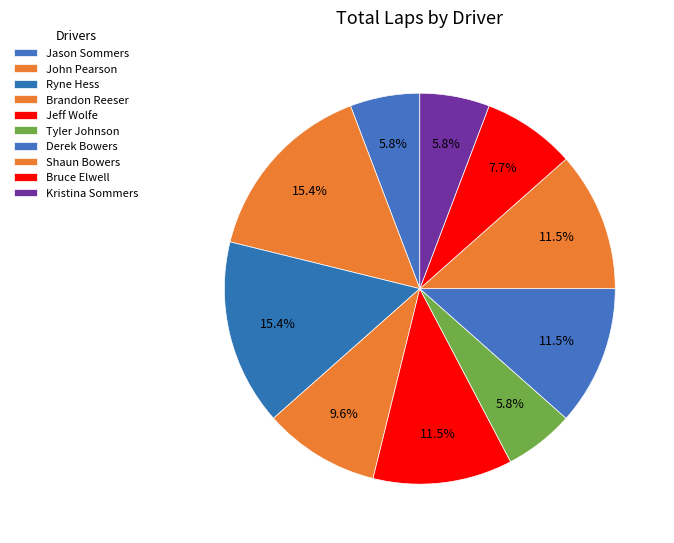

What is the change in value from John Pearson to Derek Bowers?

-2